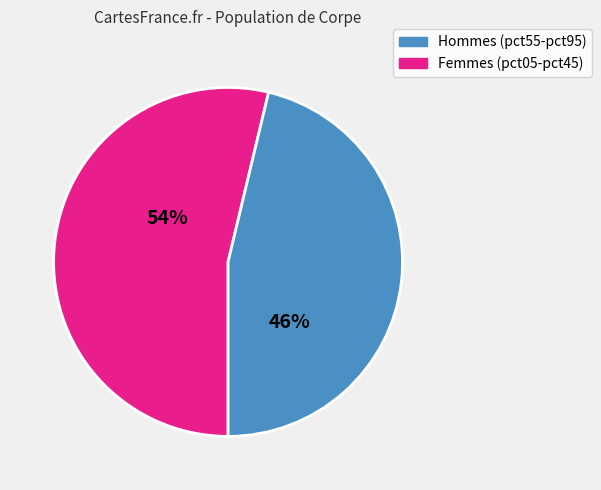

To the nearest percent, what is the average slice percentage?

50%